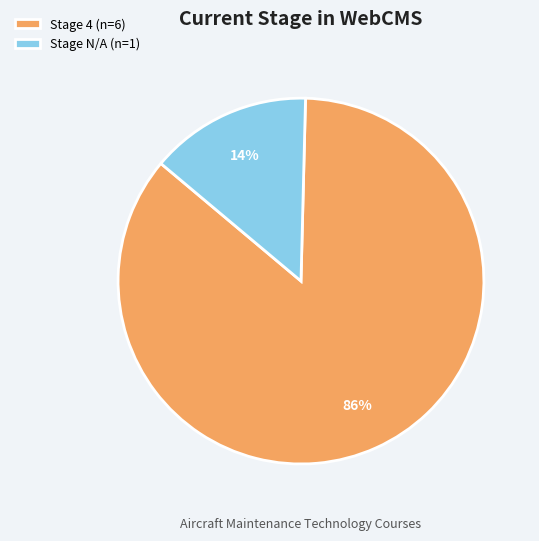

How many slices are in this pie chart?

2